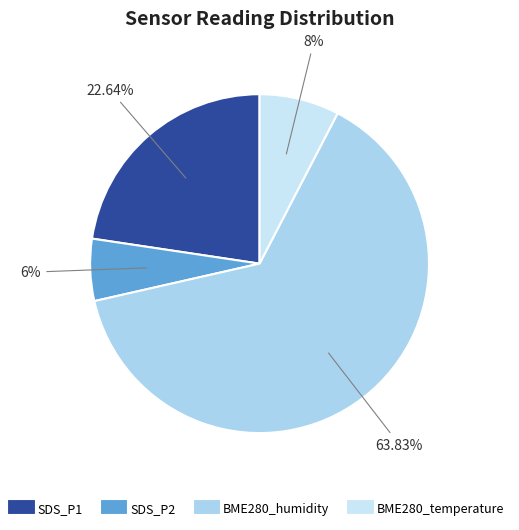

What is the smallest slice in the pie chart?

SDS_P2